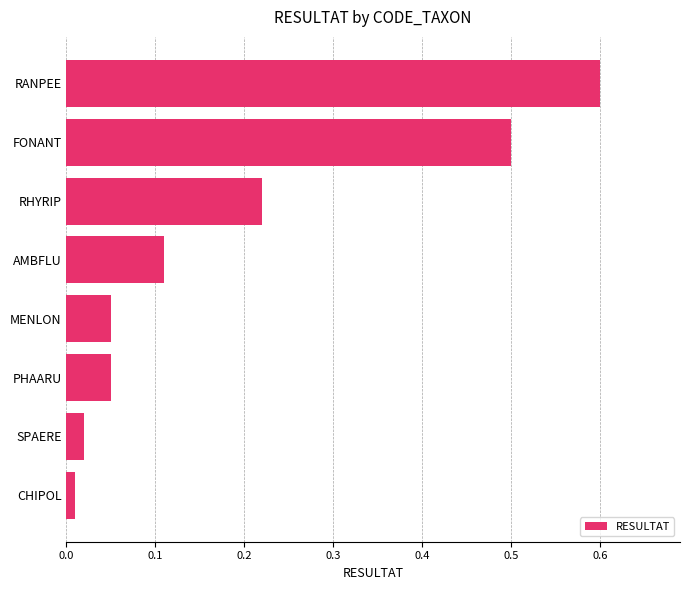

Is it true that the value at FONANT is 0.5?

True